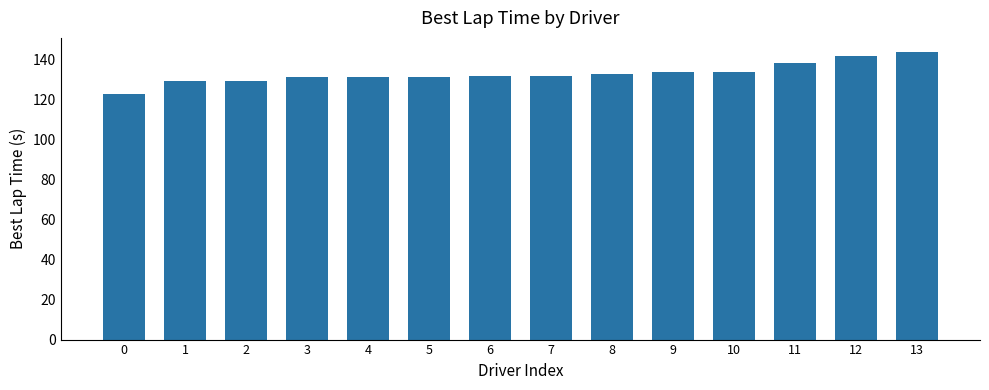

What is the approximate value at 1?

129.0